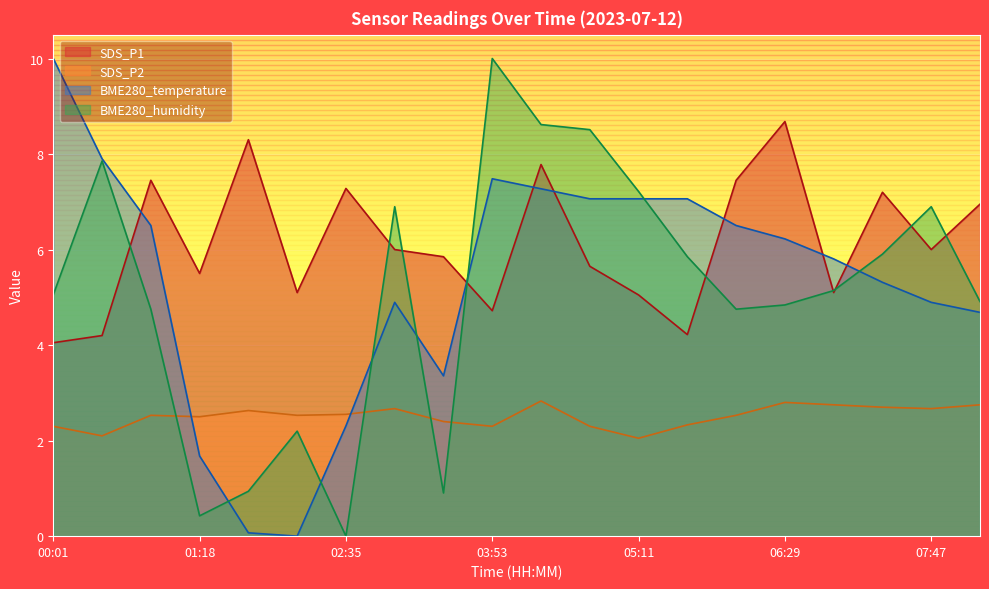

What is the sum of all SDS_P2 values?

50.2